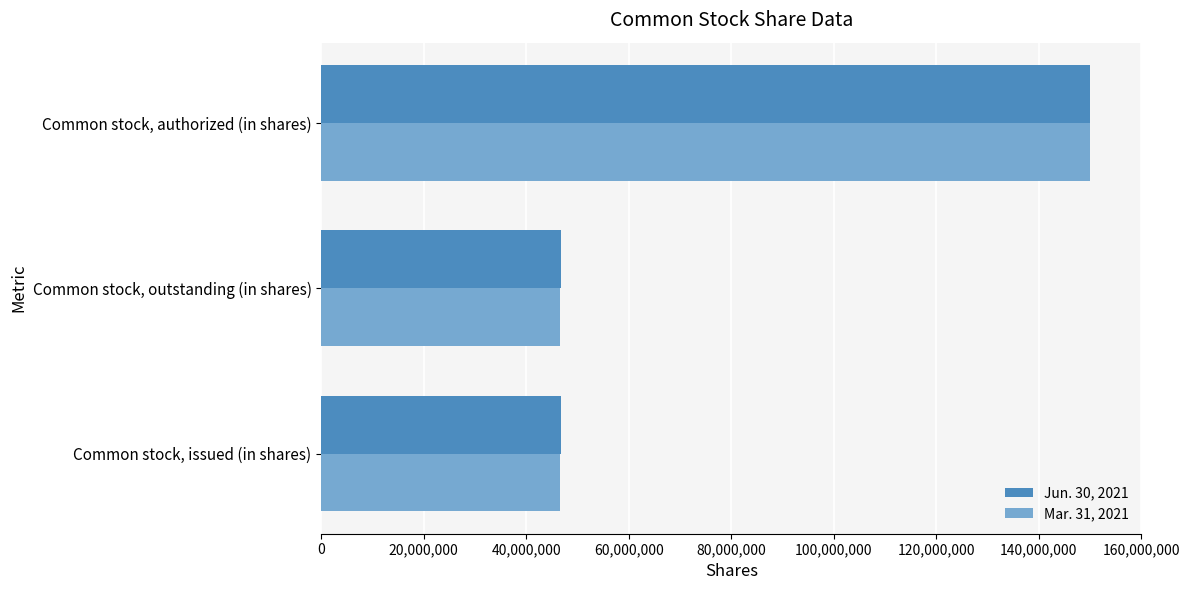

List the series in order of their overall mean, lowest first.

Mar. 31, 2021, Jun. 30, 2021